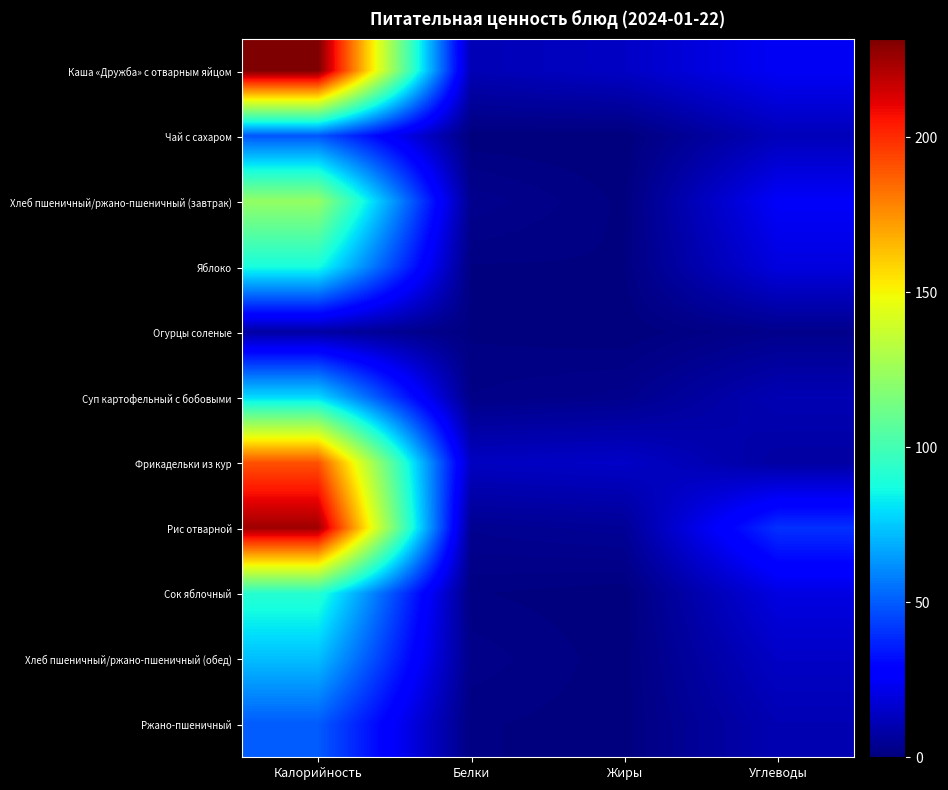

Which series has the widest spread of values?

Рис отварной